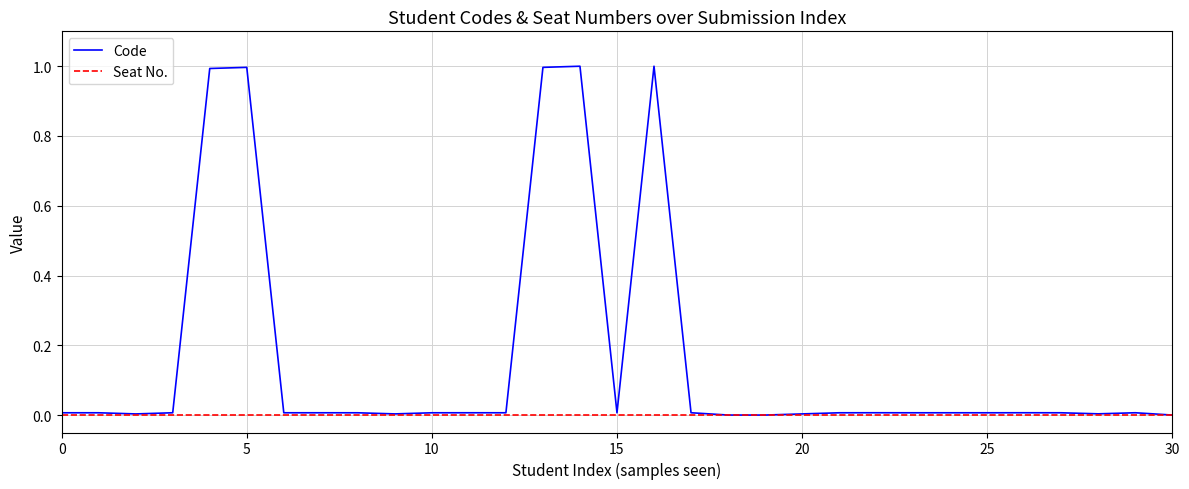

Rank the series by their average value, from highest to lowest.

Code, Seat No.